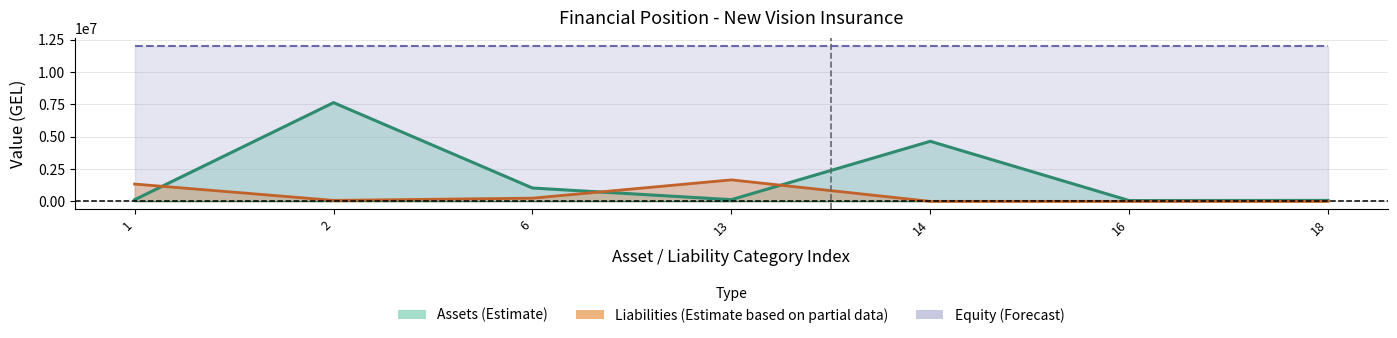

Between 6 and 13, which series saw the biggest shift?

liabilities_upper